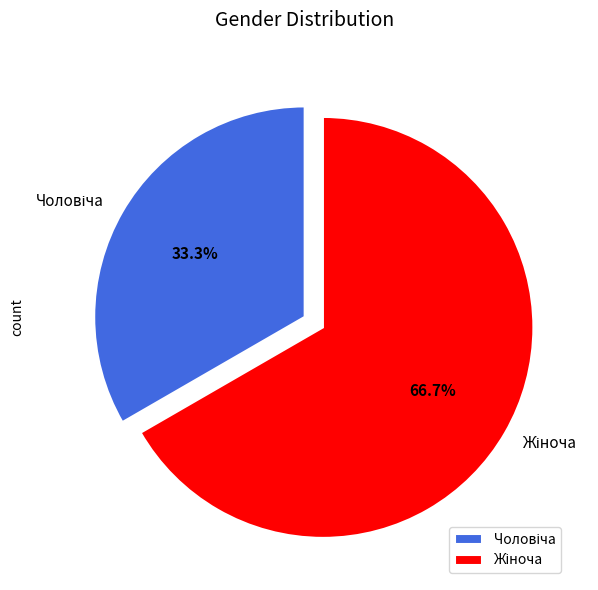

Does any single category account for the majority?

Yes